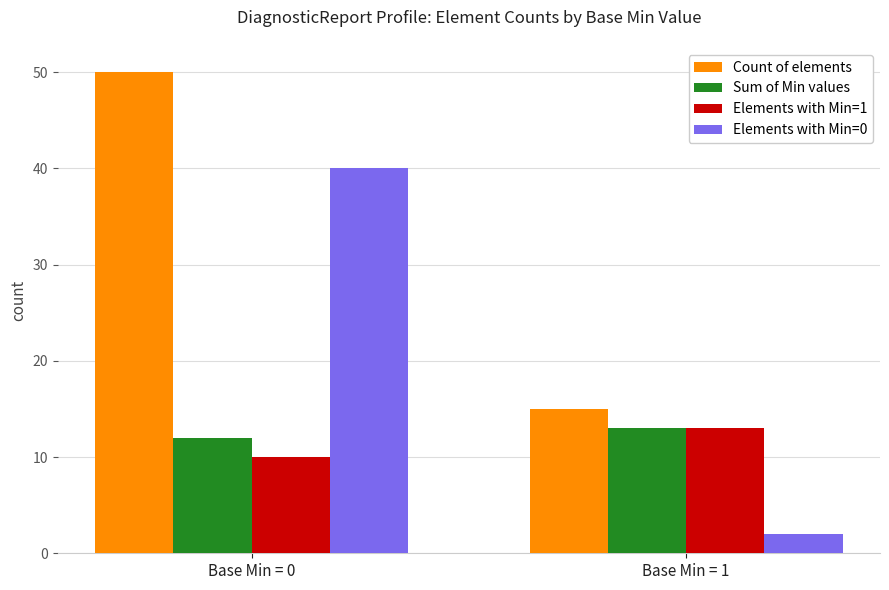

Between Base Min = 0 and Base Min = 1, which series saw the biggest shift?

Elements with Min=0